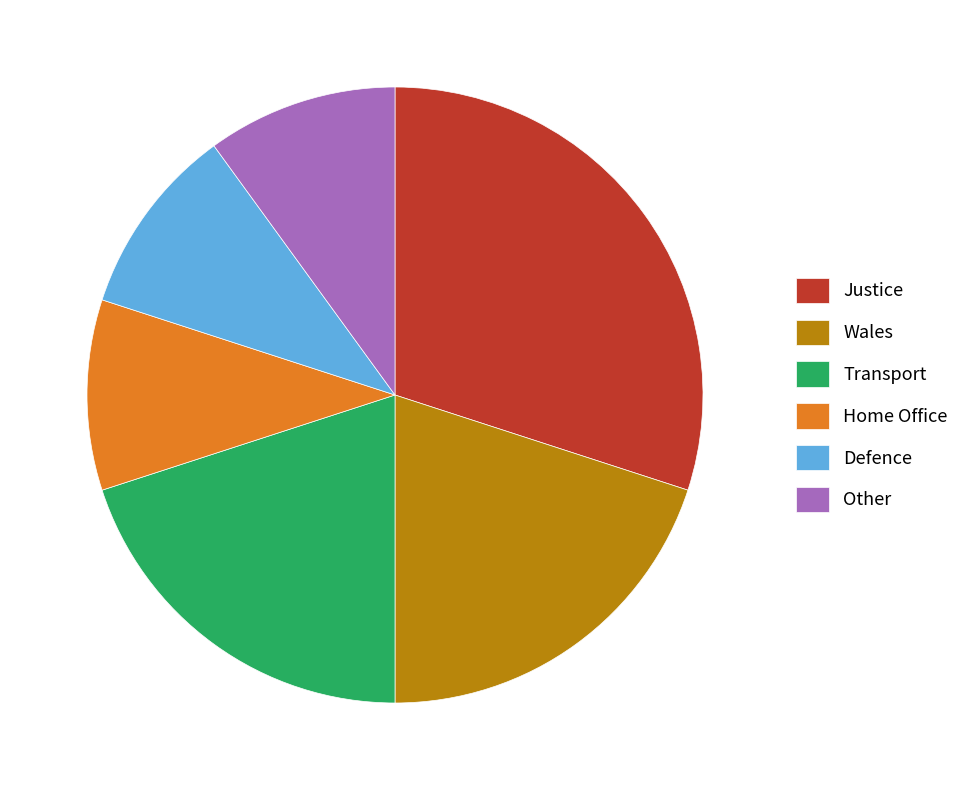

Which slice is the largest?

Justice